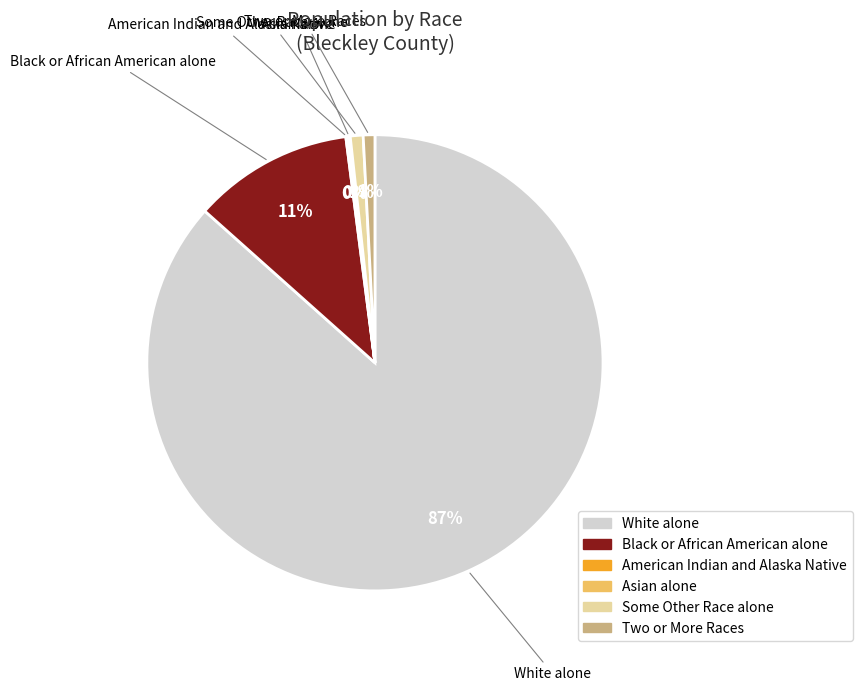

Between White alone and Two or More Races, which is larger?

White alone